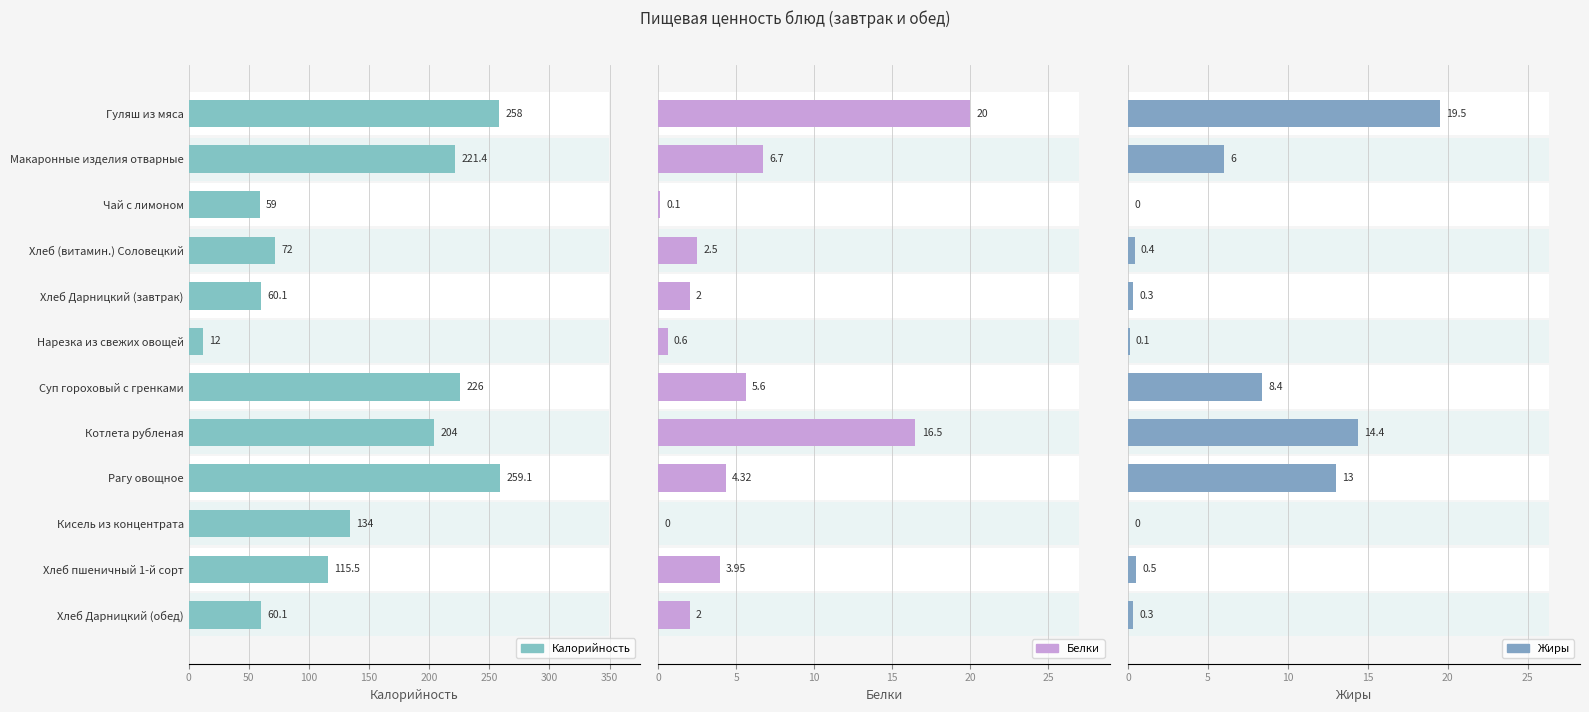

The Калорийность series shows 4.6 at Нарезка из свежих овощей. True or false?

False